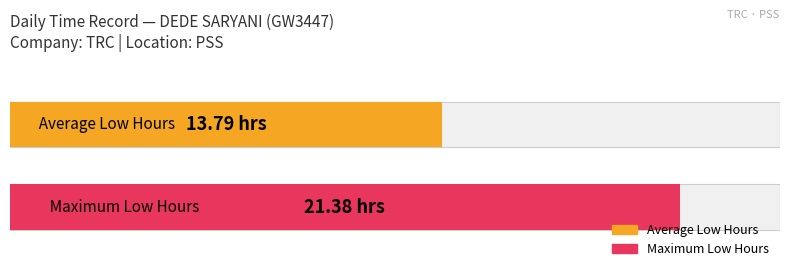

Does the chart contain stacked bars?

No